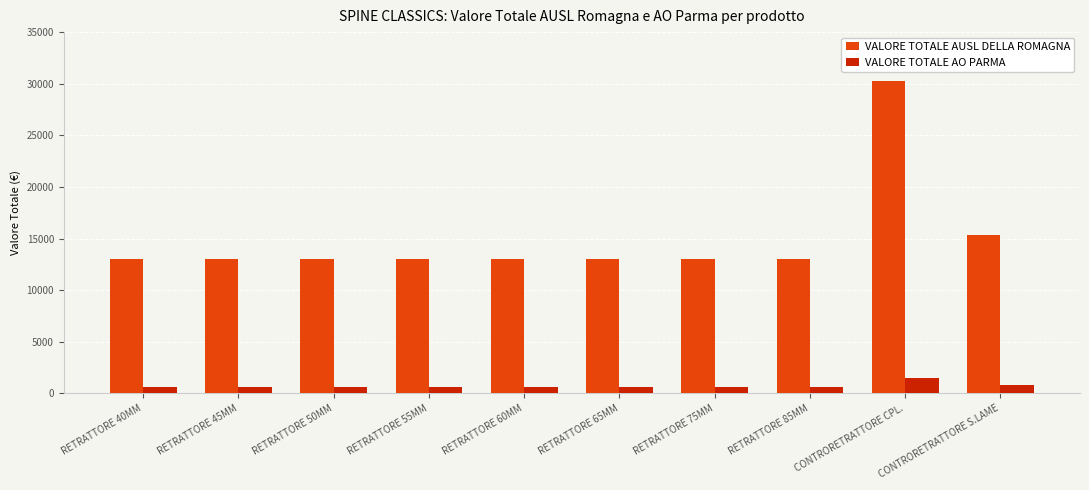

What is the label of the 3rd bar from the right?

RETRATTORE 85MM